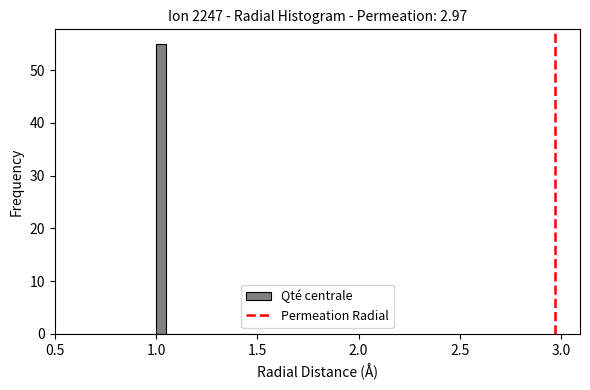

Read against the x-axis, roughly where is the centre of the tallest bar?

1.05